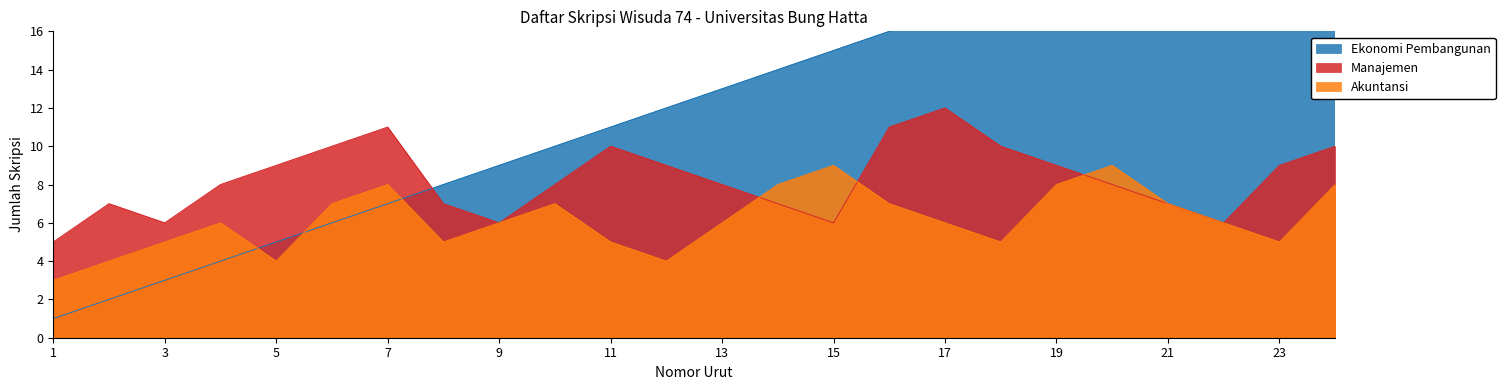

Which series changed the most between 6 and 19?

Ekonomi Pembangunan